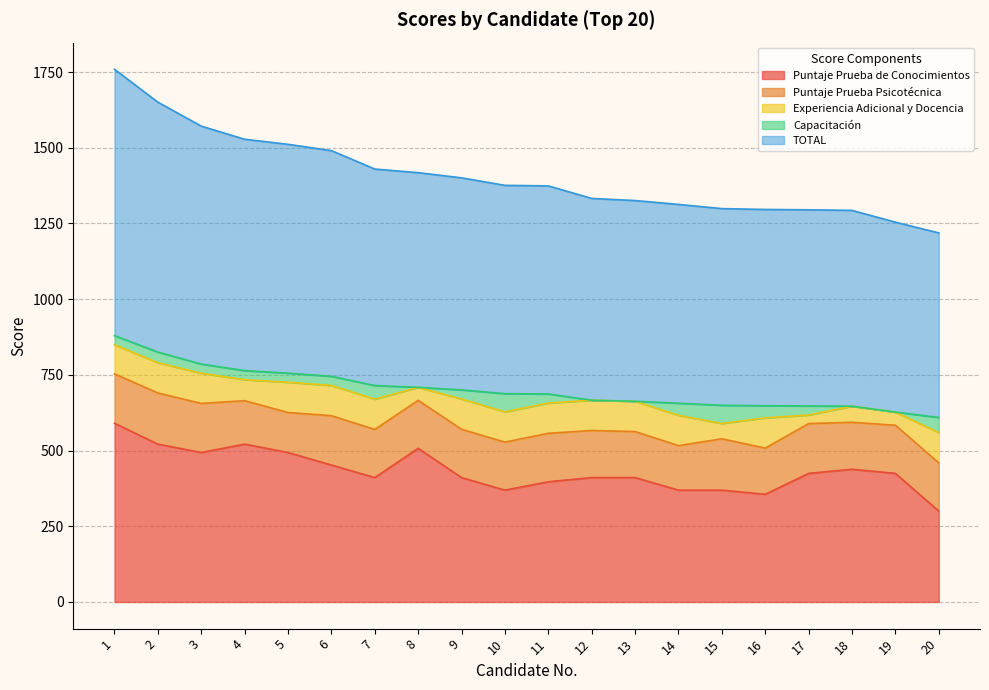

At which category is the sum across all series the highest?

1